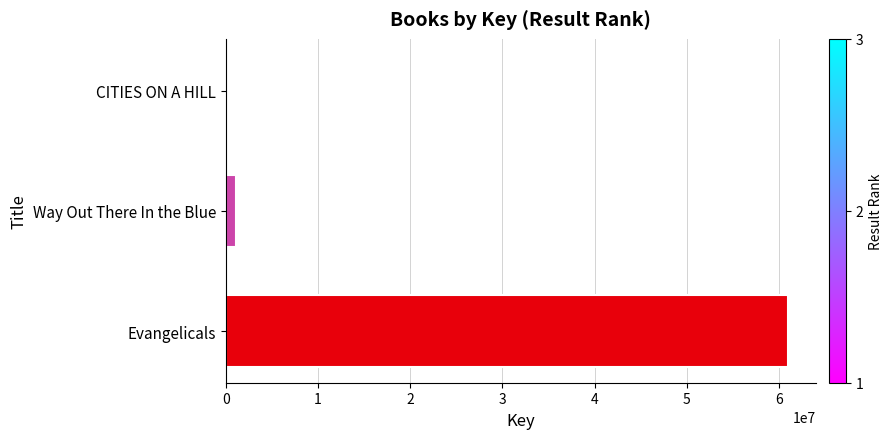

Reading left to right, transcribe all the data shown in this chart.

60956128	1114055	3368